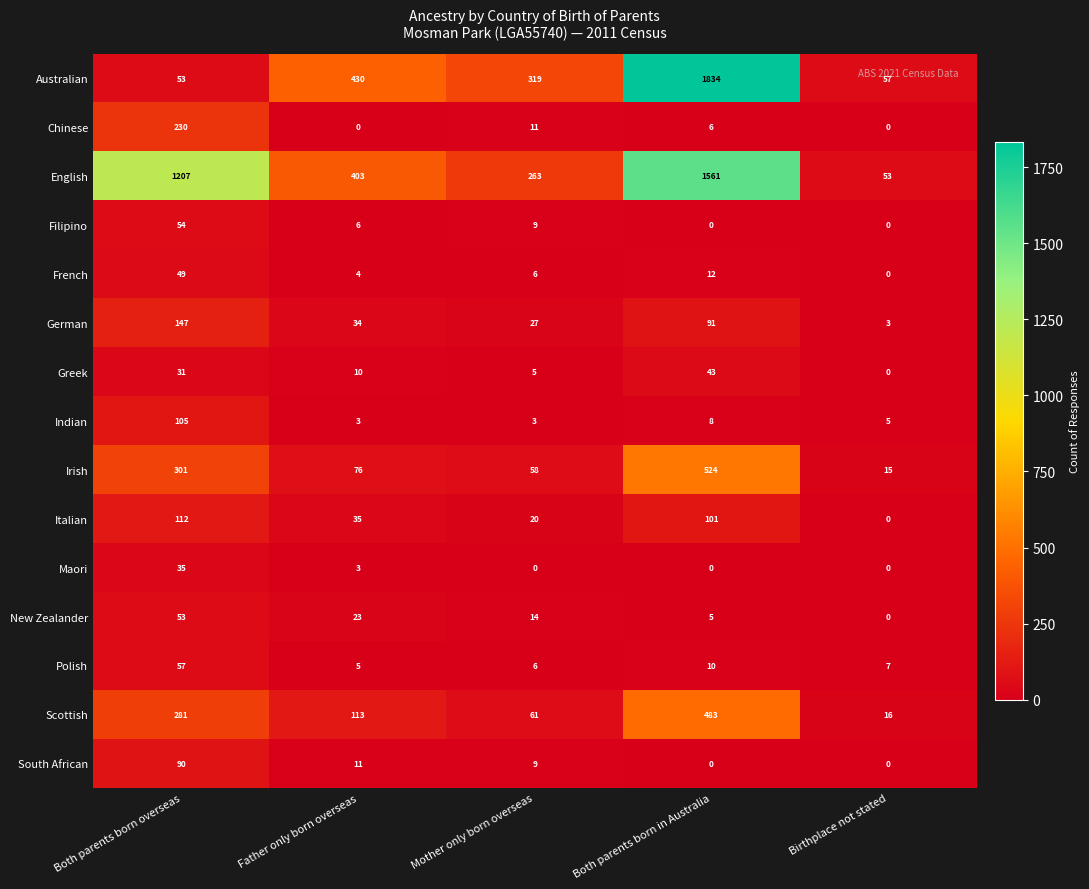

What is the sum of all Maori values?

38